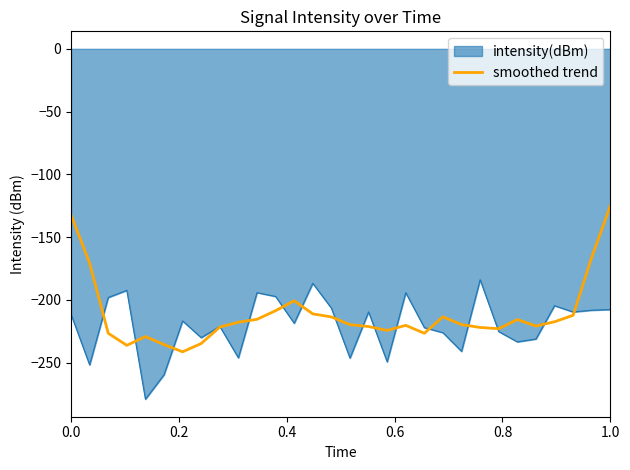

Which series has the widest spread of values?

smoothed trend